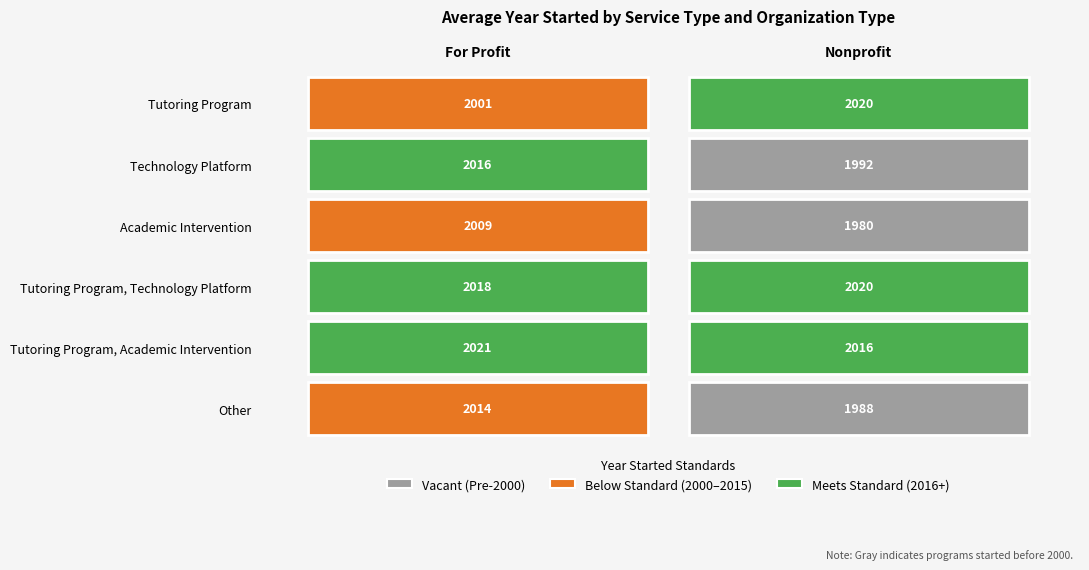

Between Academic Intervention and Other, which series saw the biggest shift?

Nonprofit